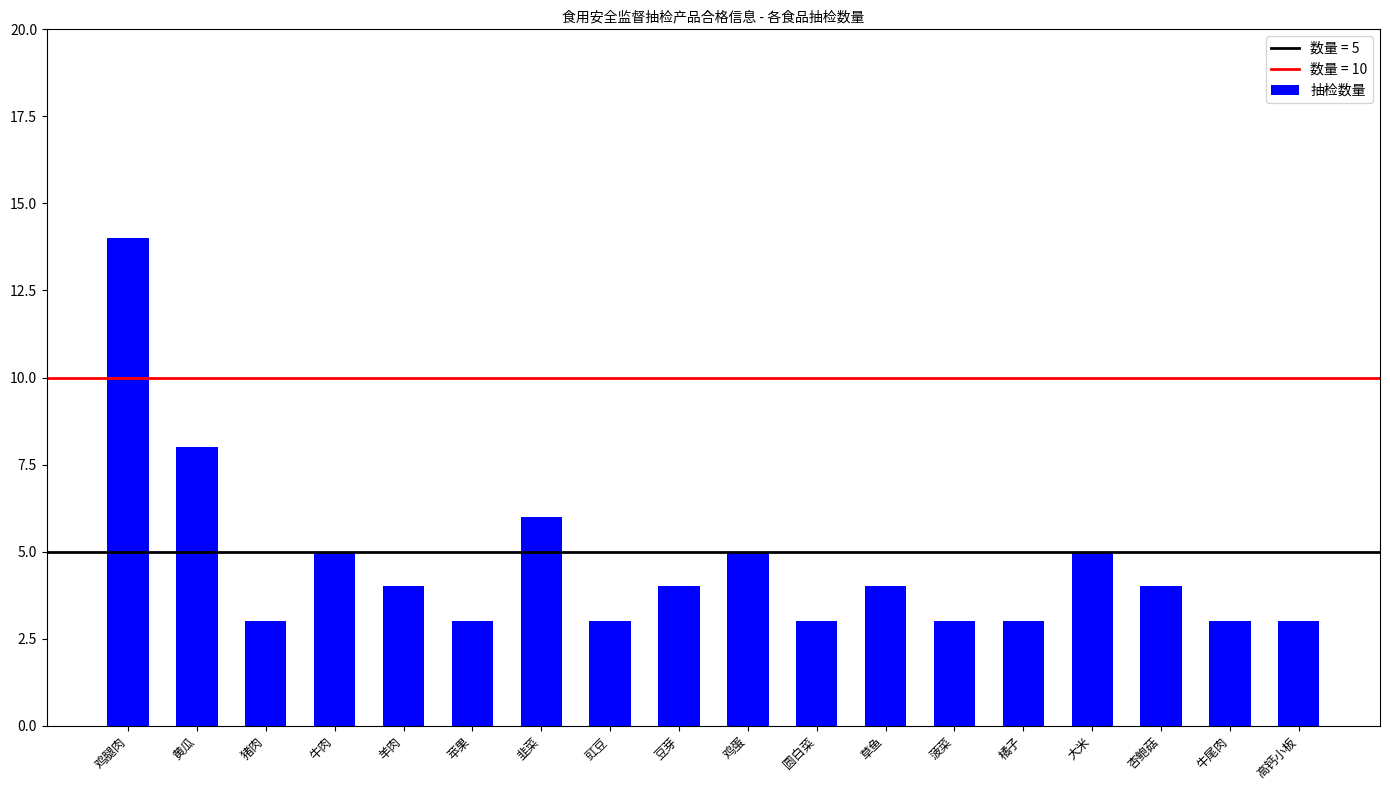

Between 鸡蛋 and 豇豆, which is larger?

鸡蛋